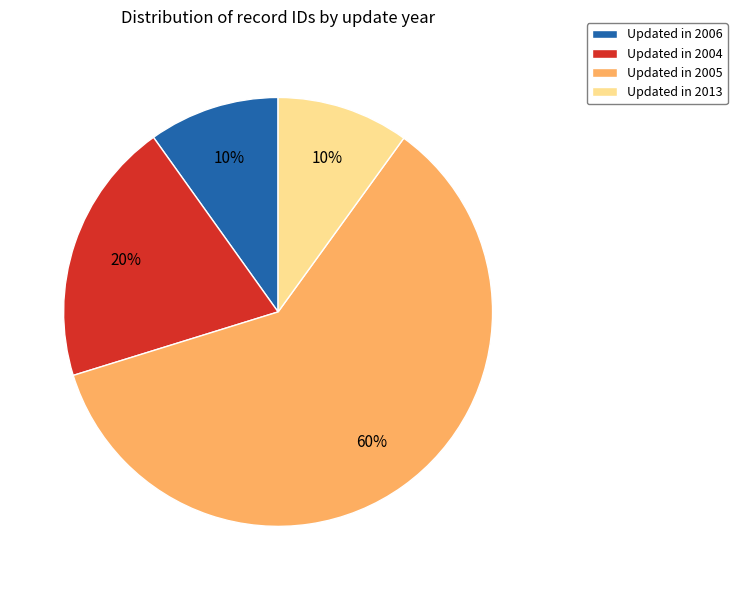

Which slice is the largest?

Updated in 2005